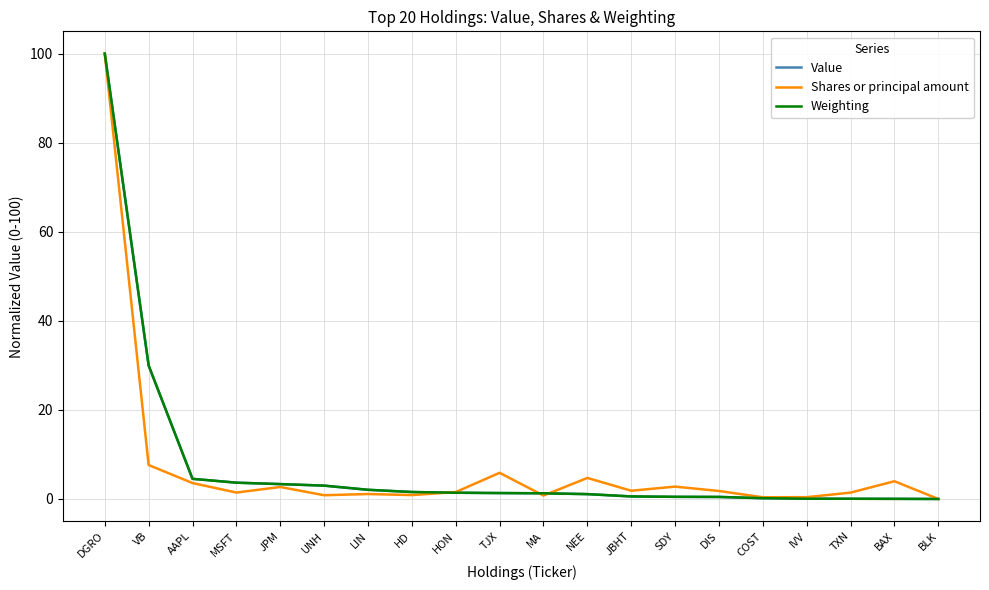

Between DGRO and IVV, which series saw the biggest shift?

Value